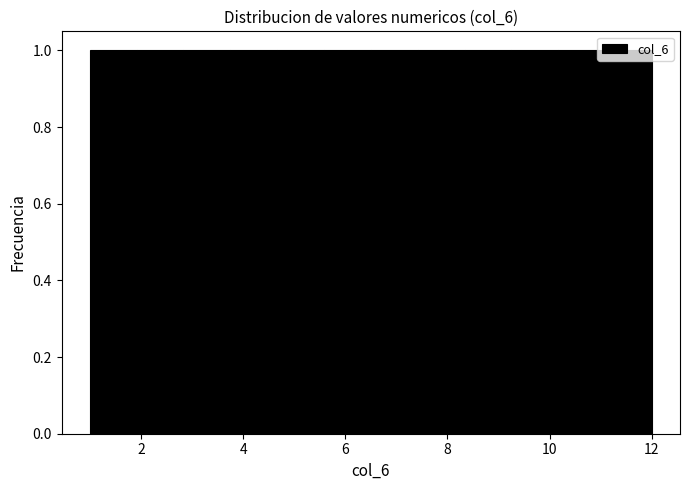

Reading left to right, list every bar in this chart as the range it spans on the x-axis followed by its height. Neither the bar edges nor the heights are printed on the chart, so give them approximately, as read against the axes.

1.0 to 2.0: 1
2.0 to 2.8: 1
2.8 to 3.8: 1
3.8 to 4.6: 1
4.6 to 5.6: 1
5.6 to 6.6: 1
6.6 to 7.4: 1
7.4 to 8.4: 1
8.4 to 9.2: 1
9.2 to 10.2: 1
10.2 to 11.0: 1
11.0 to 12.0: 1